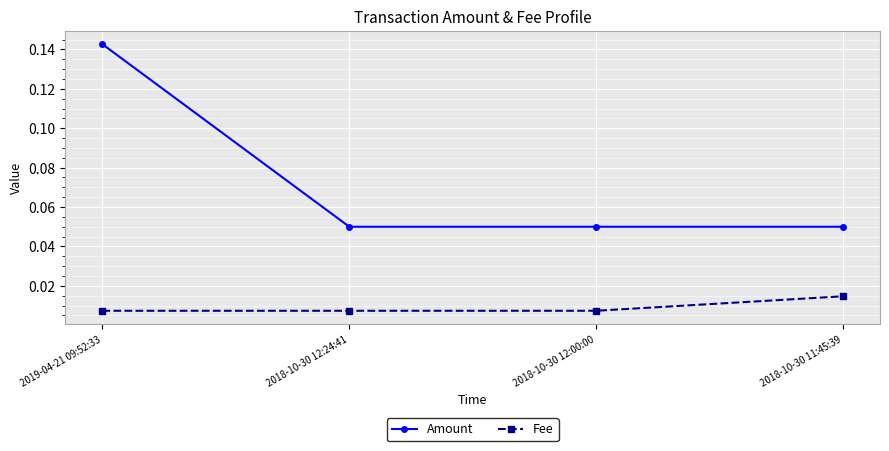

Is the value of Amount at 2018-10-30 11:45:39 greater than the value of Fee at 2019-04-21 09:52:33?

Yes